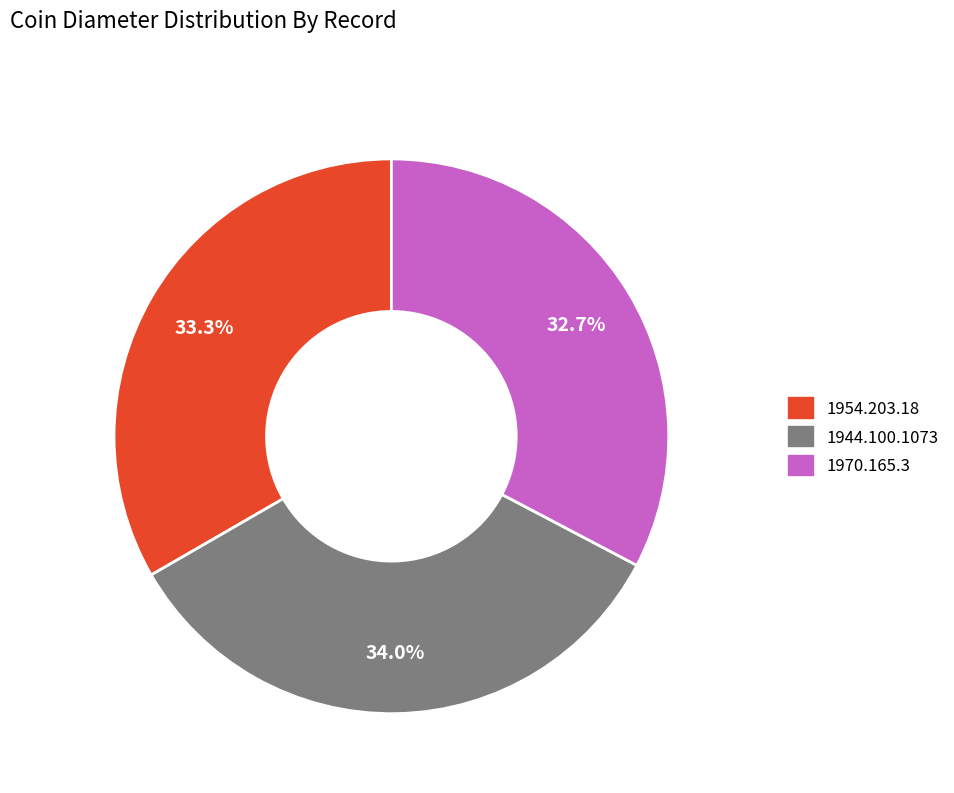

What portion of the pie excludes 1944.100.1073?

66.0%